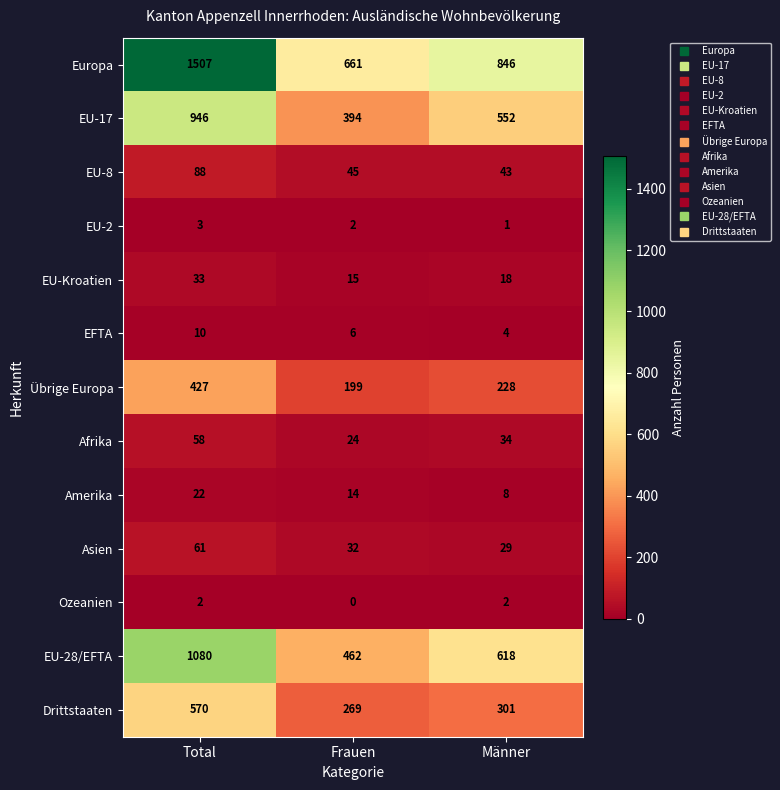

What is the sum of all EU-8 values?

176